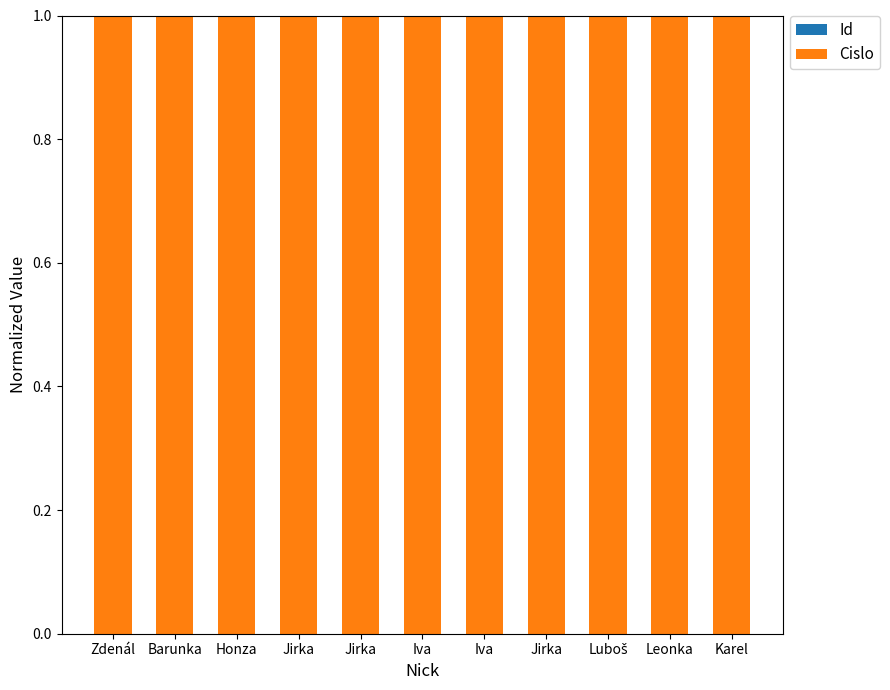

Are the bars horizontal?

No